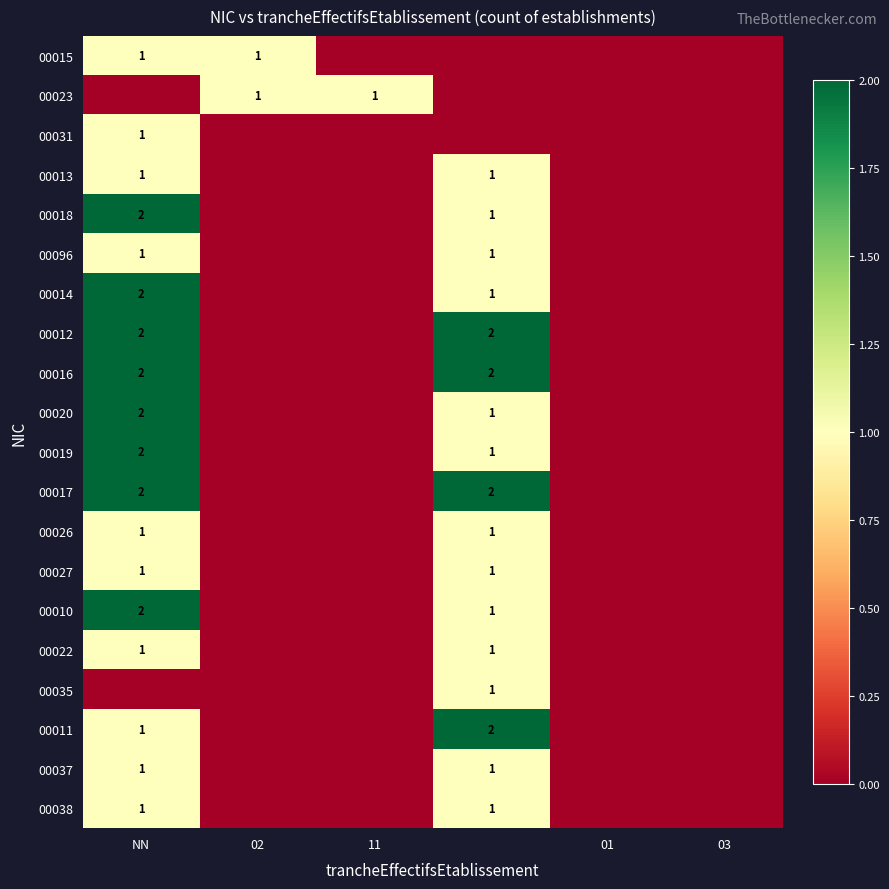

Is it true that 00037 equals 0 at NN?

False